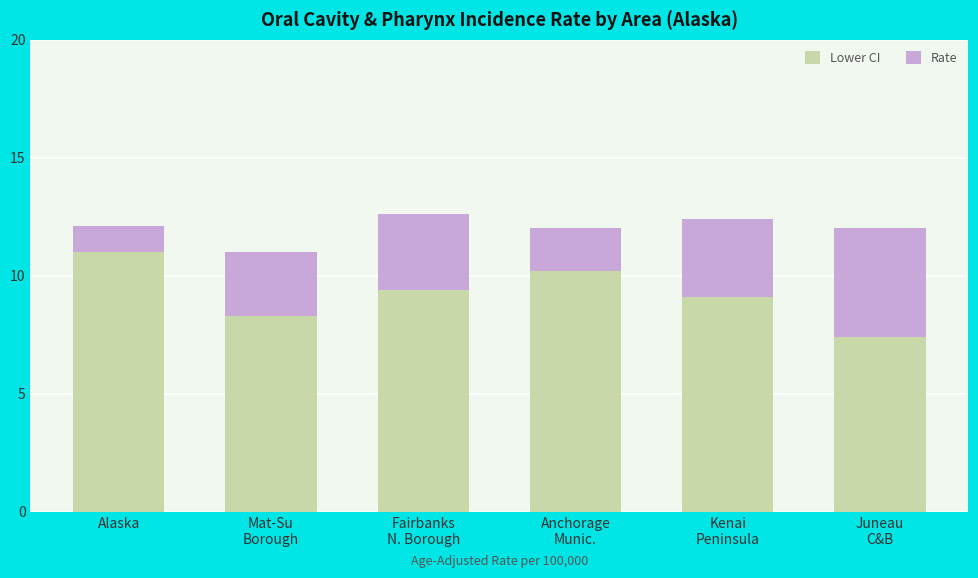

What is the maximum value for Lower CI?

11.0